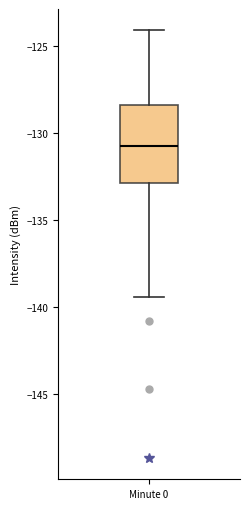

Transcribe this box plot: give where the median line is, the range the box spans, and where the two whiskers end, as read against the y-axis. The values are not printed on the chart, so give them approximately, as read against the axis.

median -130.5, box -133.0 to -128.5, whiskers -139.5 to -124.0